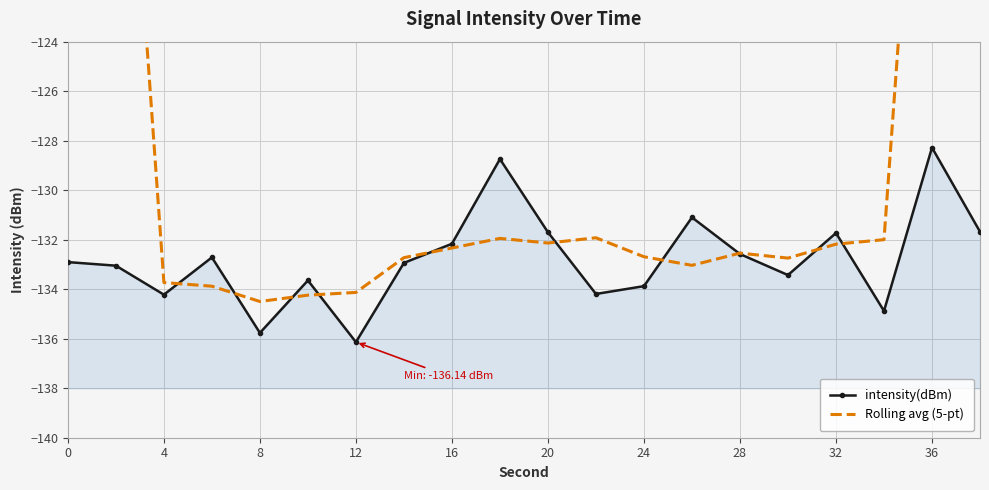

How many data points in intensity(dBm) are above -132?

6